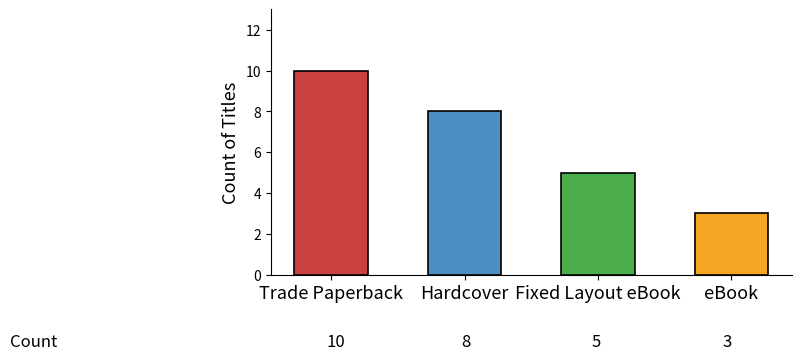

True or false: the data shows 3 at eBook.

True